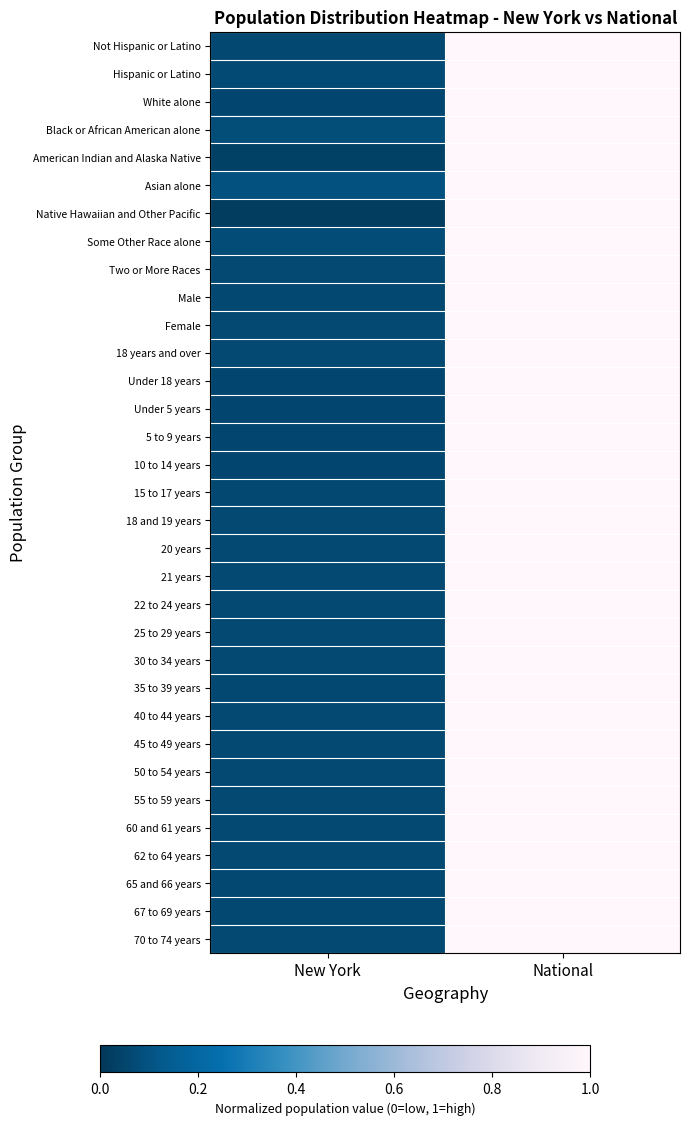

Which label corresponds to the smallest value in the chart?

New York